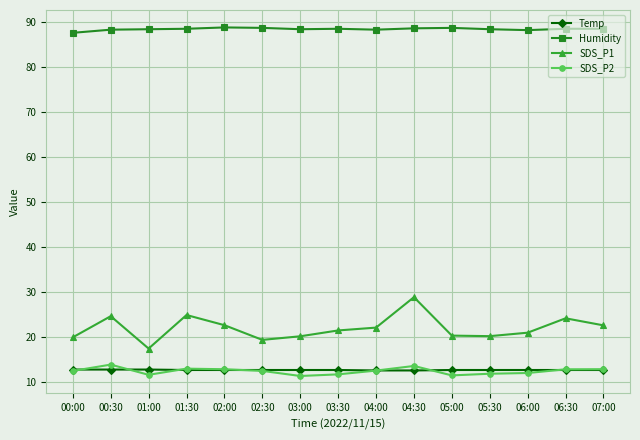

The value of SDS_P1 at 00:00 is 20.0. True or false?

True